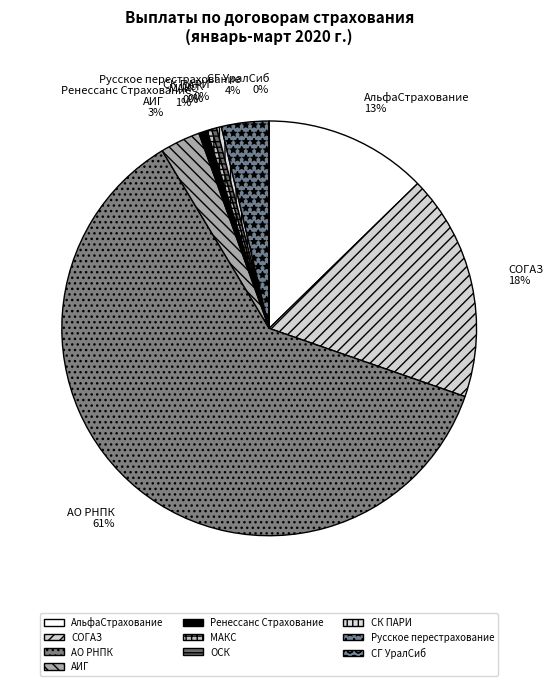

Which slice is the largest?

АО РНПК